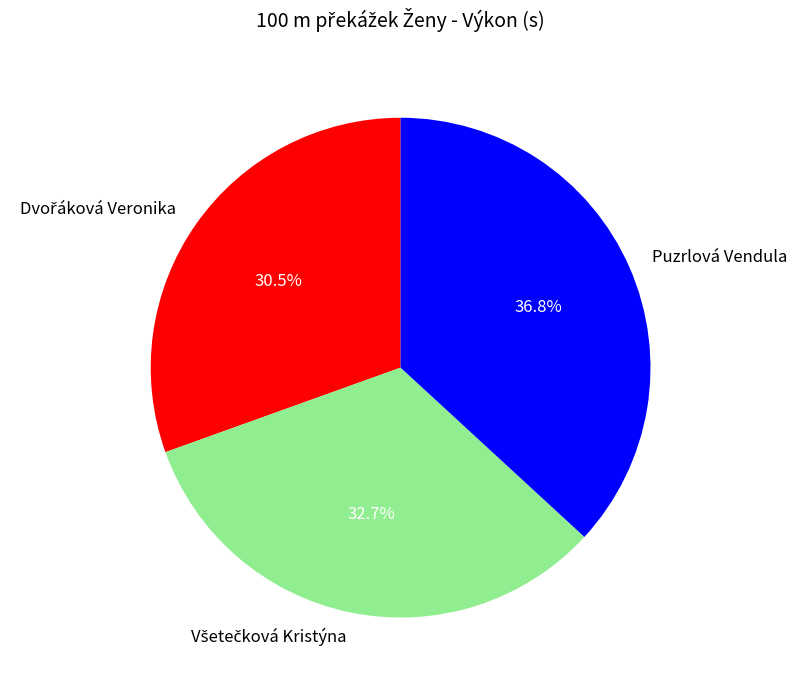

Does Puzrlová Vendula account for over 50% of the chart?

No